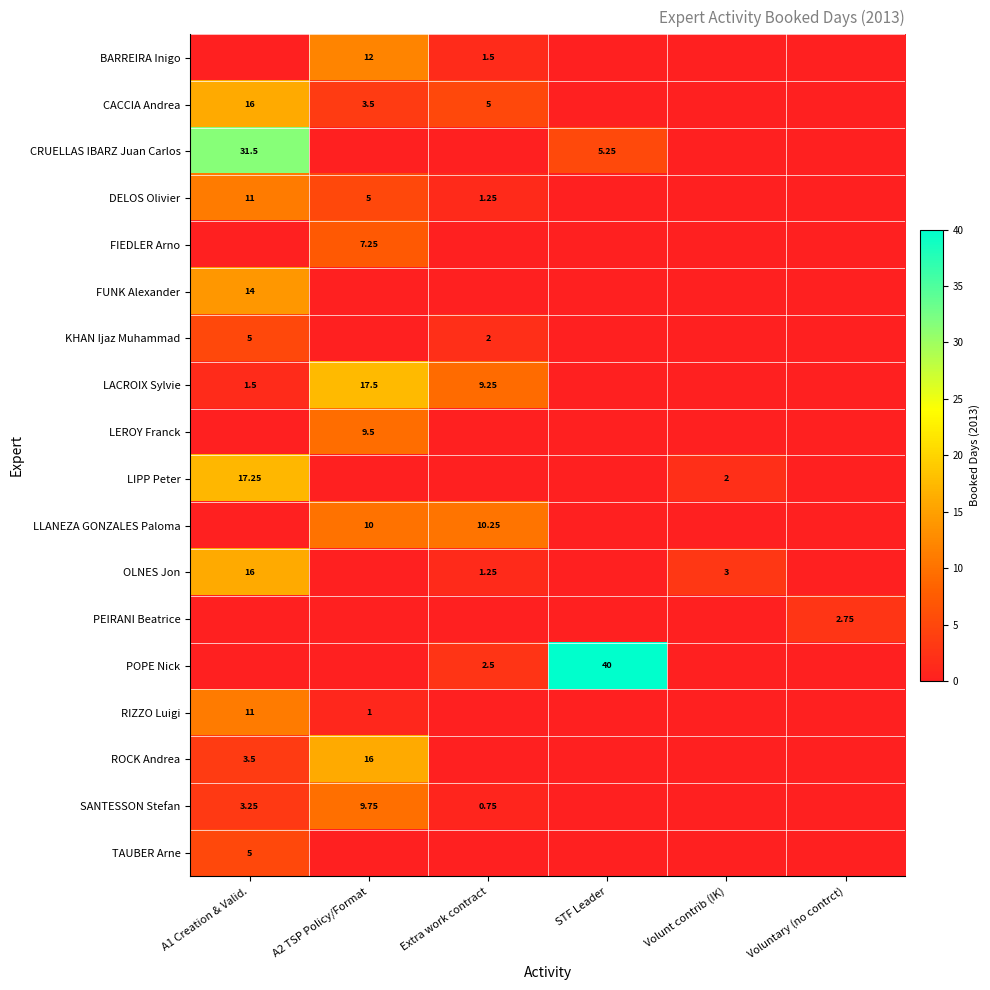

Rank the categories by row_14 value from lowest to highest.

Extra work contract, STF Leader, Volunt contrib (IK), Voluntary (no contrct), A2 TSP Policy/Format, A1 Creation & Valid.